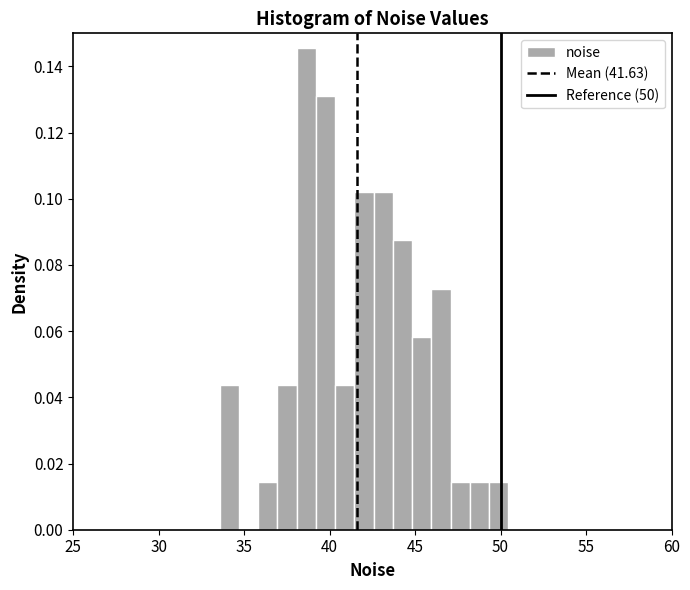

Around what value on the x-axis is the tallest bar? Give the approximate position of its centre, as read against the axis.

38.5